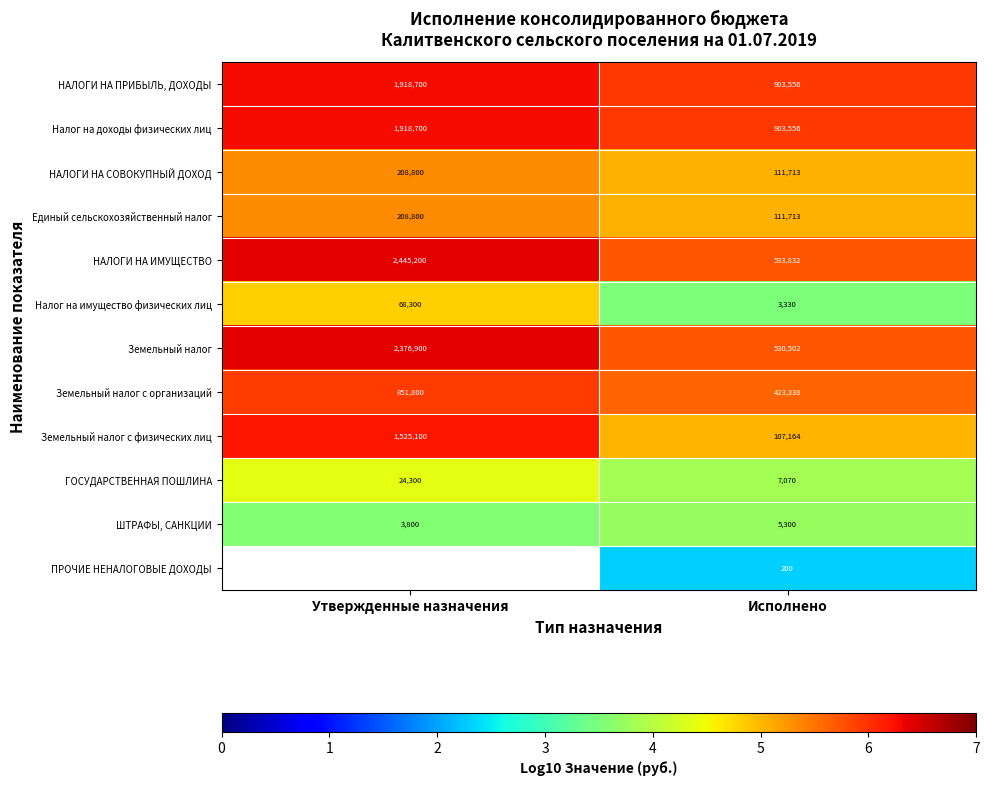

What value does the Земельный налог с физических лиц series have at Исполнено?

5.0